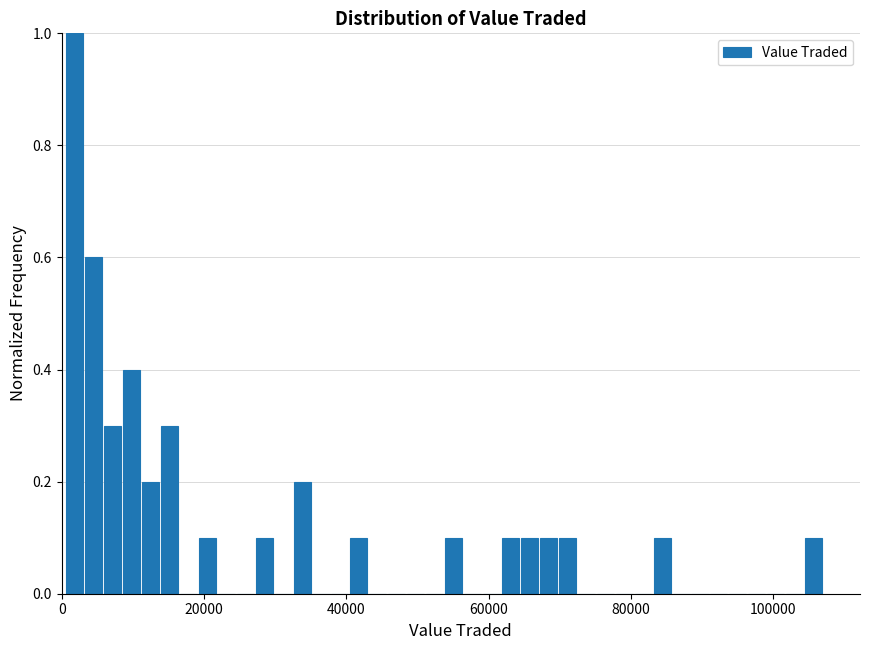

Around what value on the x-axis is the tallest bar? Give the approximate position of its centre, as read against the axis.

2000